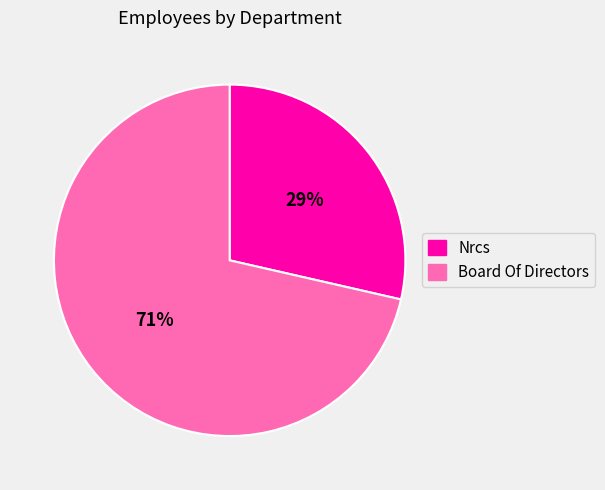

What is the smallest slice in the pie chart?

Nrcs